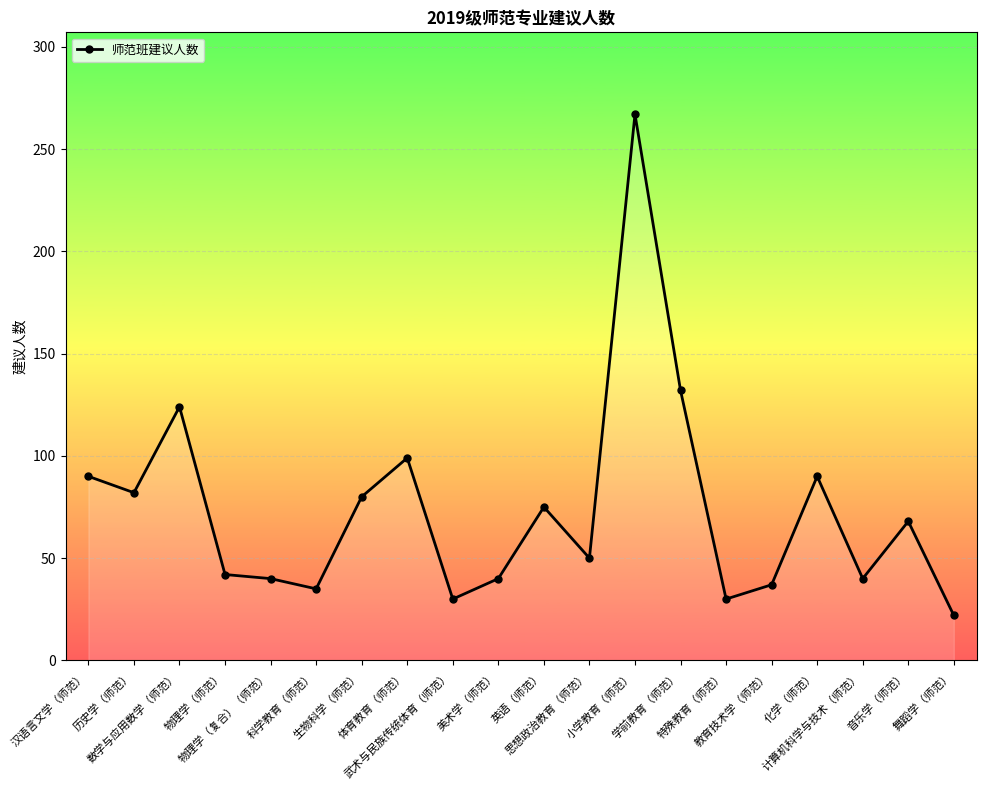

Where does the data first go above 68?

汉语言文学（师范）